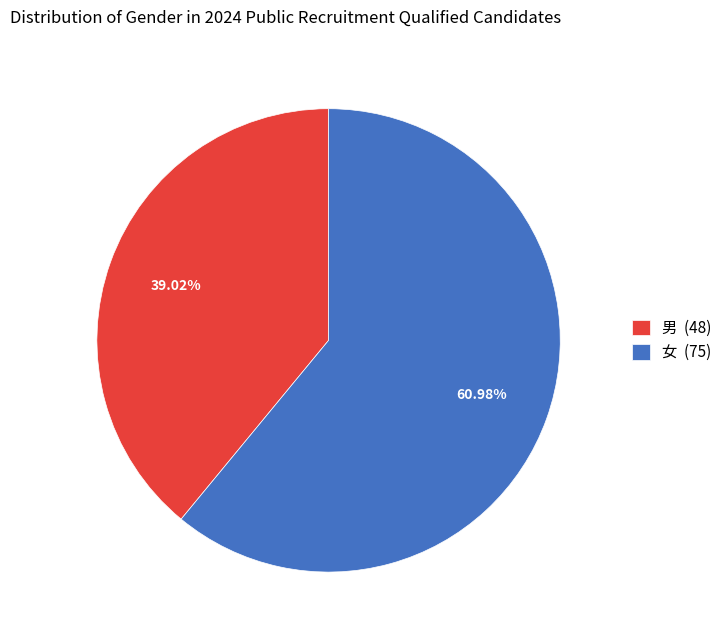

Which slice is the largest?

女